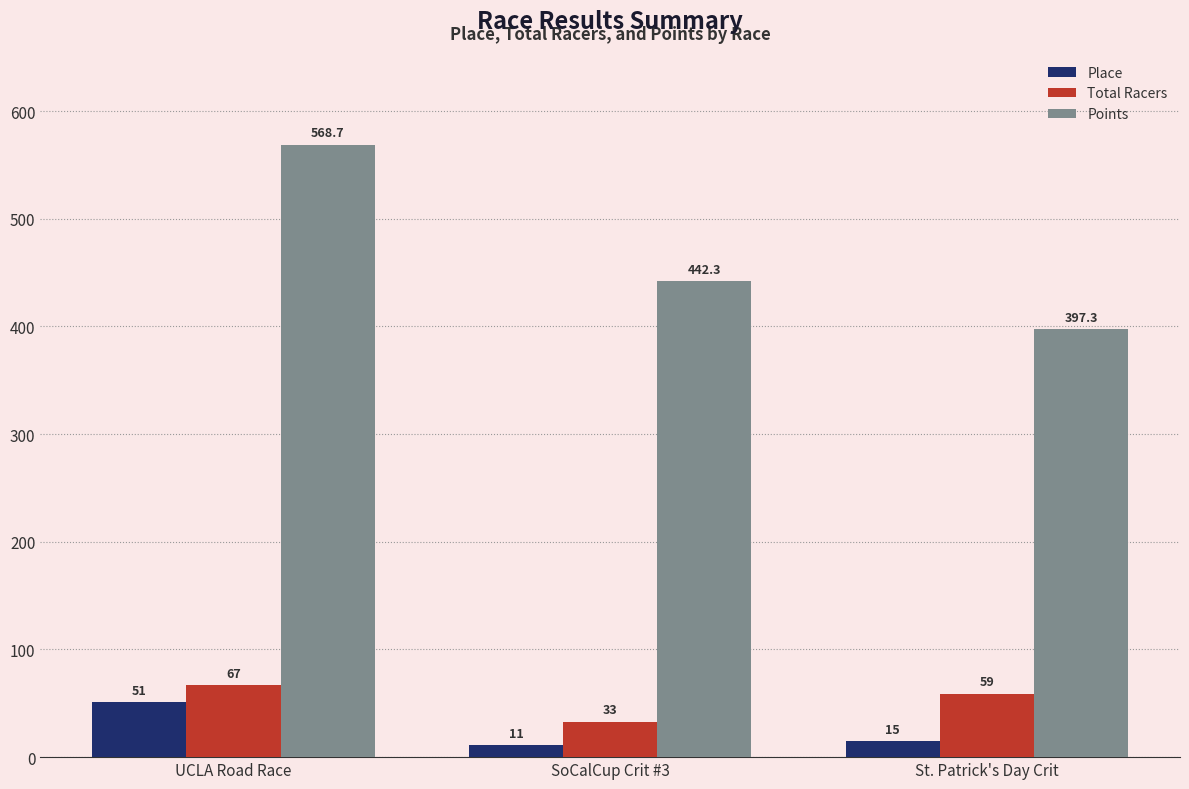

Rank the series by their maximum value, from lowest to highest.

Place, Total Racers, Points